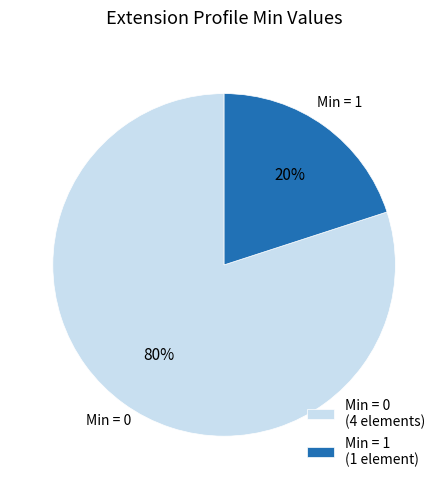

Is it true that Min = 1 is 20% of the pie?

True